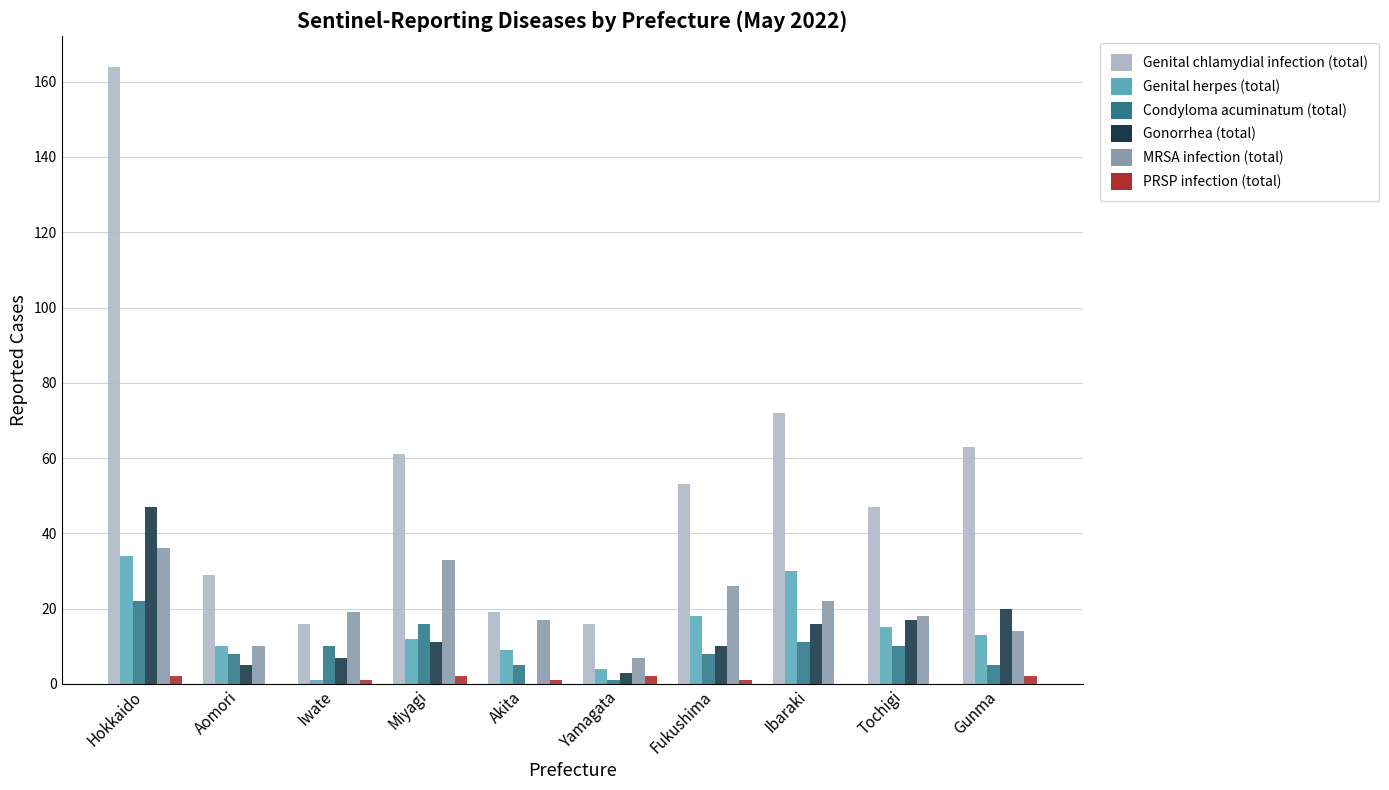

What is the highest value of the MRSA infection (total) series?

36